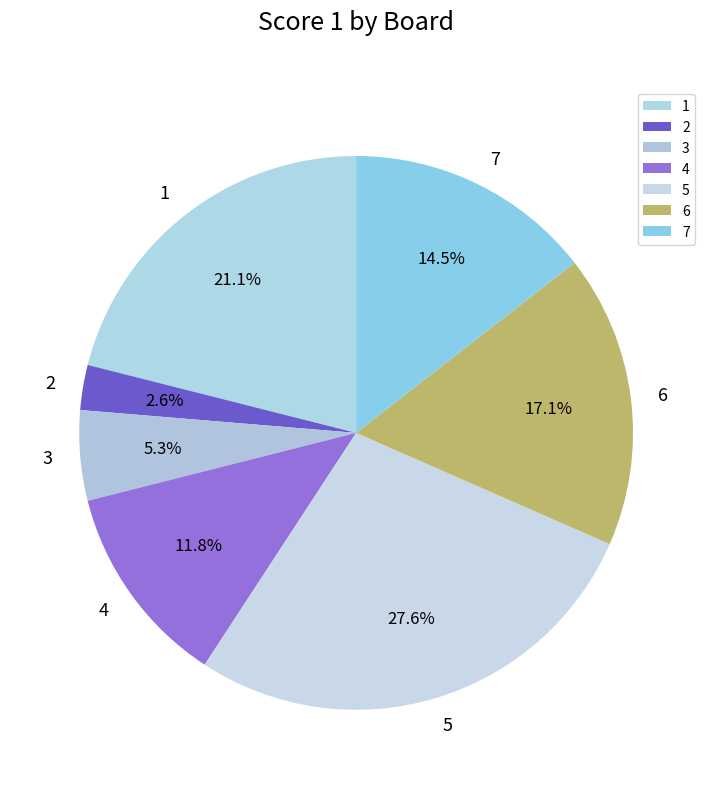

Which slice is the smallest?

2